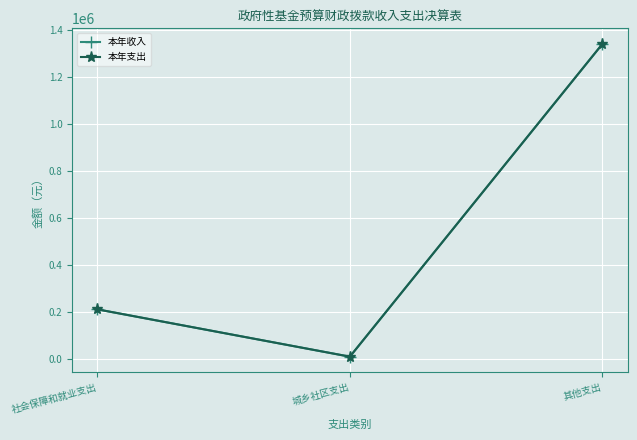

What is the sum of the 本年支出 values at 其他支出 and 城乡社区支出?

1348950